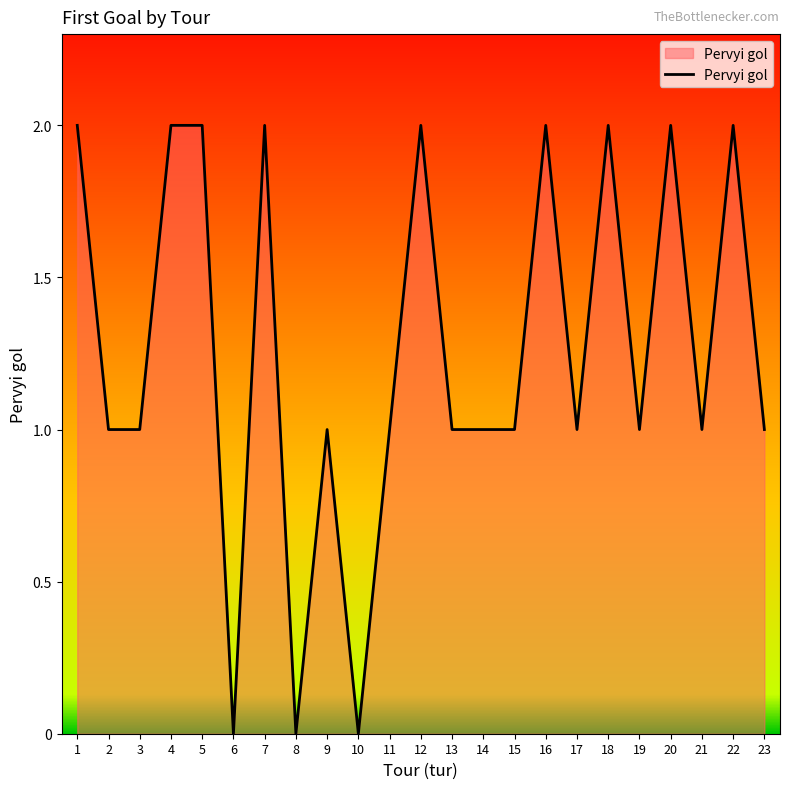

Reading right to left, what are all the values shown in this chart?

23=1	22=2	21=1	20=2	19=1	18=2	17=1	16=2	15=1	14=1	13=1	12=2	11=1	10=0	9=1	8=0	7=2	6=0	5=2	4=2	3=1	2=1	1=2